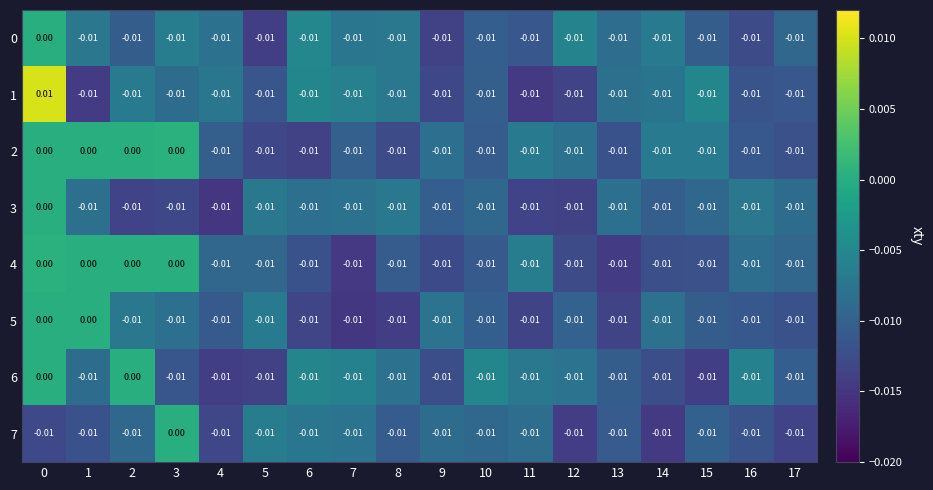

Reading left to right, list all the values displayed in this chart.

0: 0=0.0	1=-0.0	2=-0.0	3=-0.0	4=-0.0	5=-0.0	6=-0.0	7=-0.0	8=-0.0	9=-0.0	10=-0.0	11=-0.0	12=-0.0	13=-0.0	14=-0.0	15=-0.0	16=-0.0	17=-0.0
1: 0=0.0	1=-0.0	2=-0.0	3=-0.0	4=-0.0	5=-0.0	6=-0.0	7=-0.0	8=-0.0	9=-0.0	10=-0.0	11=-0.0	12=-0.0	13=-0.0	14=-0.0	15=-0.0	16=-0.0	17=-0.0
2: 0=0.0	1=0.0	2=0.0	3=0.0	4=-0.0	5=-0.0	6=-0.0	7=-0.0	8=-0.0	9=-0.0	10=-0.0	11=-0.0	12=-0.0	13=-0.0	14=-0.0	15=-0.0	16=-0.0	17=-0.0
3: 0=0.0	1=-0.0	2=-0.0	3=-0.0	4=-0.0	5=-0.0	6=-0.0	7=-0.0	8=-0.0	9=-0.0	10=-0.0	11=-0.0	12=-0.0	13=-0.0	14=-0.0	15=-0.0	16=-0.0	17=-0.0
4: 0=0.0	1=0.0	2=0.0	3=0.0	4=-0.0	5=-0.0	6=-0.0	7=-0.0	8=-0.0	9=-0.0	10=-0.0	11=-0.0	12=-0.0	13=-0.0	14=-0.0	15=-0.0	16=-0.0	17=-0.0
5: 0=0.0	1=0.0	2=-0.0	3=-0.0	4=-0.0	5=-0.0	6=-0.0	7=-0.0	8=-0.0	9=-0.0	10=-0.0	11=-0.0	12=-0.0	13=-0.0	14=-0.0	15=-0.0	16=-0.0	17=-0.0
6: 0=0.0	1=-0.0	2=0.0	3=-0.0	4=-0.0	5=-0.0	6=-0.0	7=-0.0	8=-0.0	9=-0.0	10=-0.0	11=-0.0	12=-0.0	13=-0.0	14=-0.0	15=-0.0	16=-0.0	17=-0.0
7: 0=-0.0	1=-0.0	2=-0.0	3=0.0	4=-0.0	5=-0.0	6=-0.0	7=-0.0	8=-0.0	9=-0.0	10=-0.0	11=-0.0	12=-0.0	13=-0.0	14=-0.0	15=-0.0	16=-0.0	17=-0.0